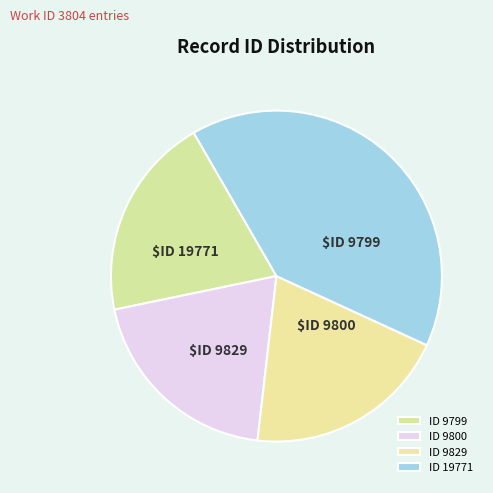

Count the number of slices in the pie.

4